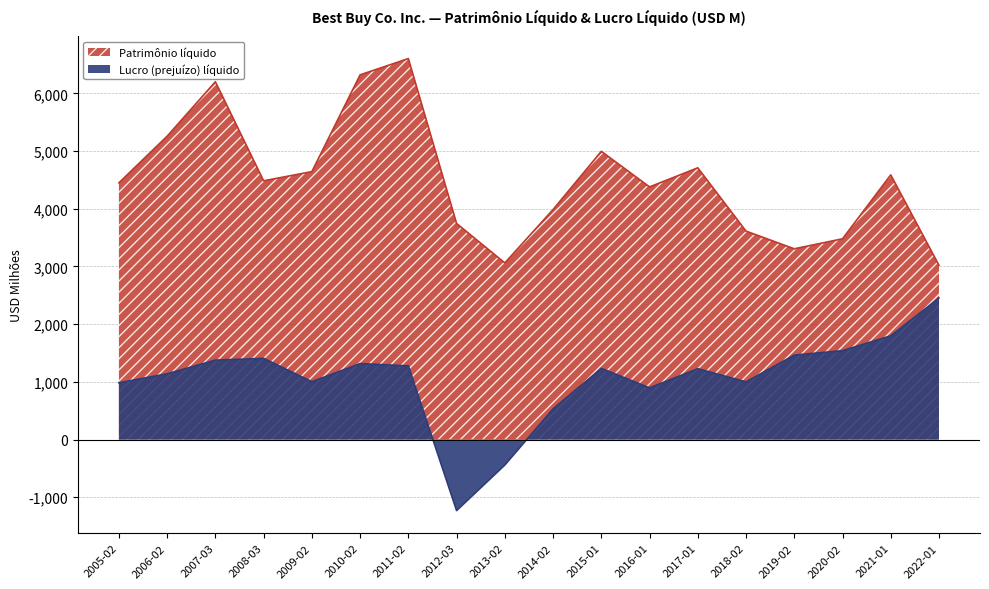

What is the difference between the maximum and minimum values in the Patrimônio líquido series?

3582